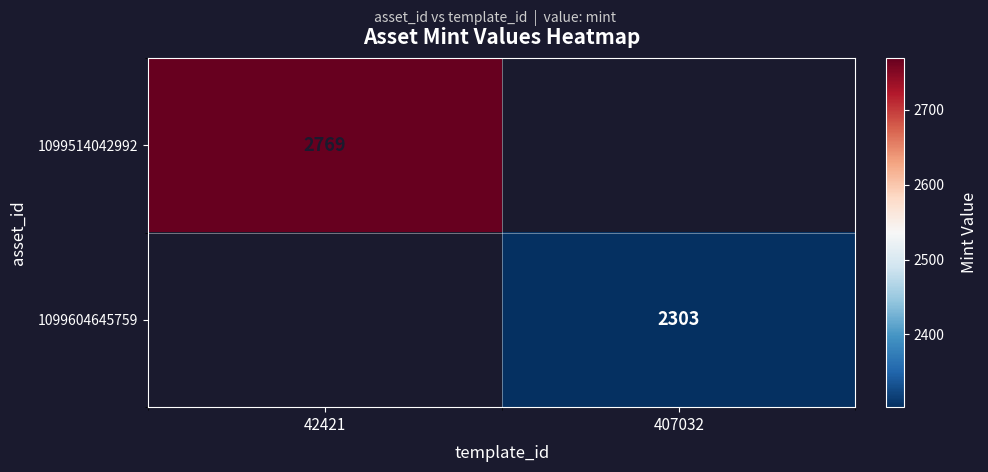

The 1099514042992 series shows 4530 at 42421. True or false?

False